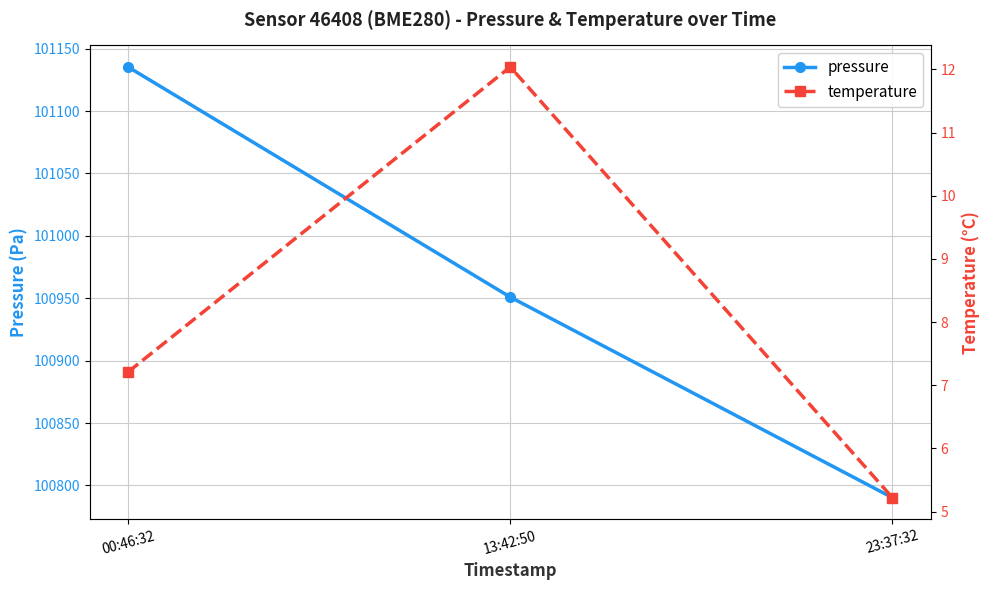

What is the total value across all series at 00:46:32?

101142.5